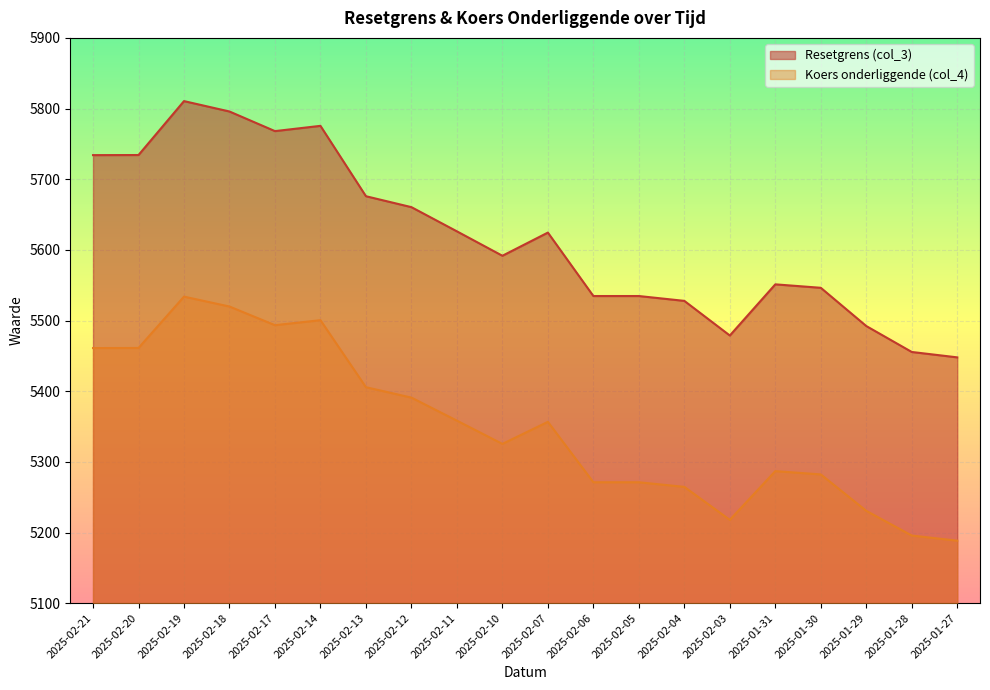

Which series has the largest range (max minus min)?

Resetgrens (col_3)